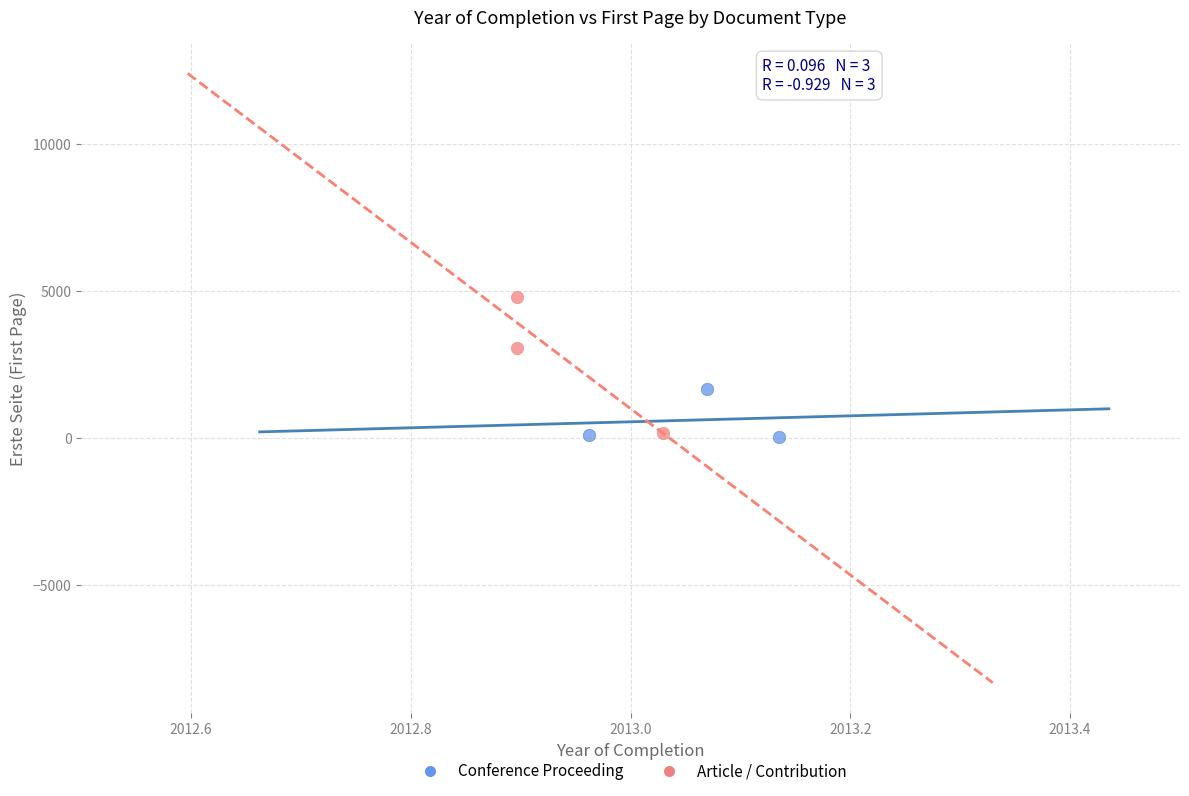

Which series reaches the maximum Y coordinate?

Article / Contribution